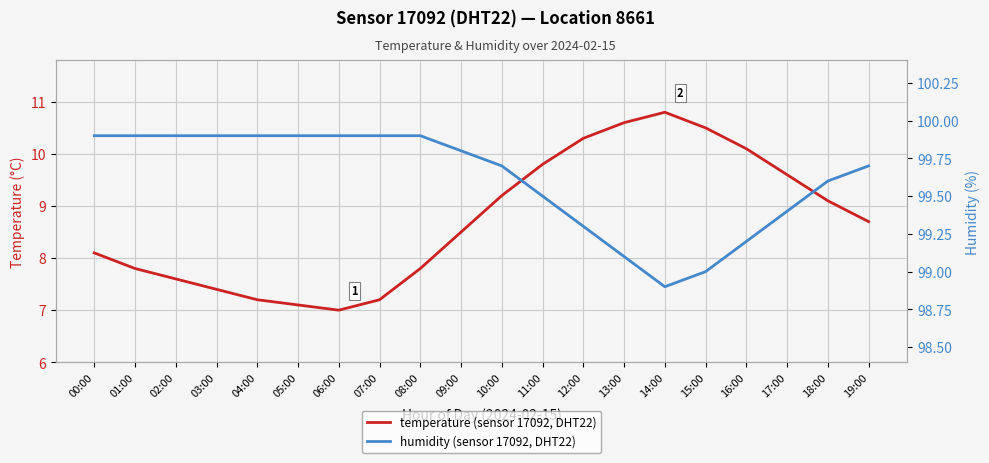

What is the value of the temperature point at the 7th from the left?

7.0